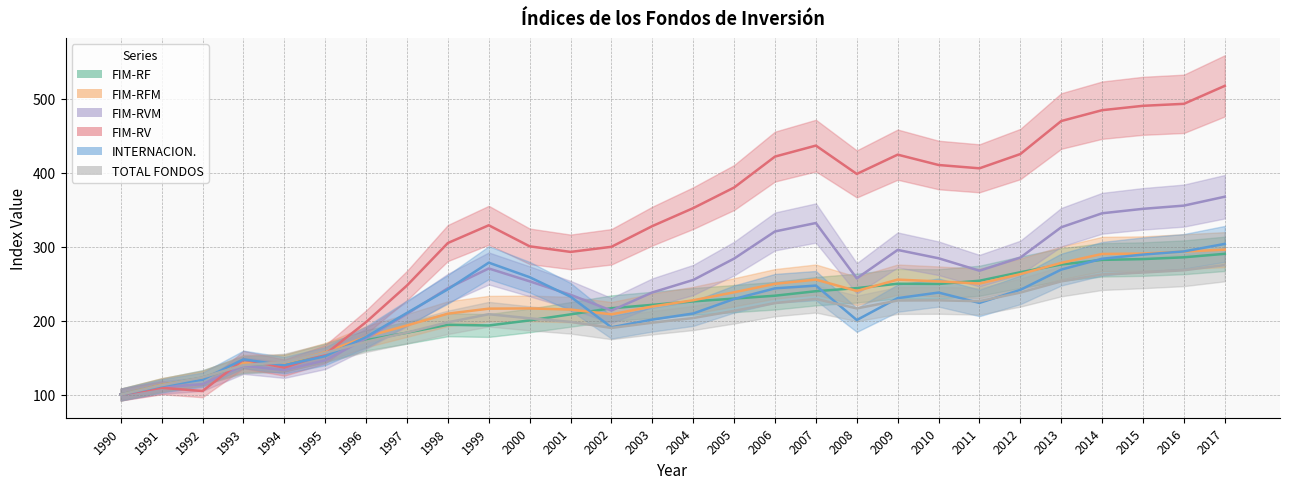

What value does the FIM-RF series have at 2002?

216.7